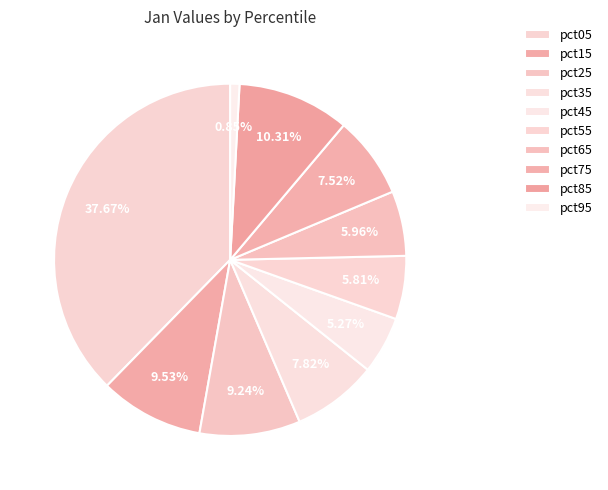

Does any single category account for the majority?

No